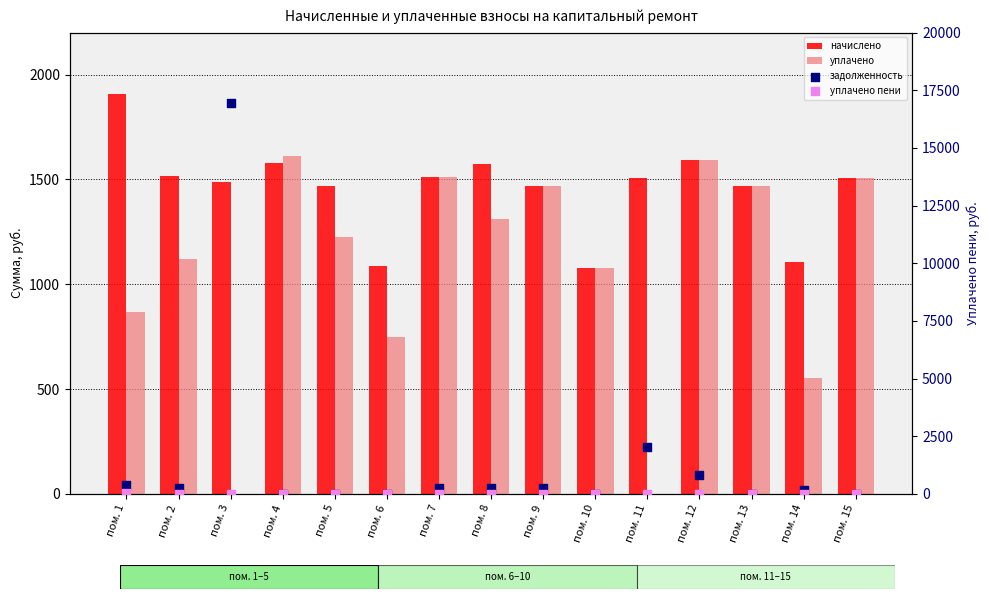

At how many categories does at least one series exceed 2632?

1